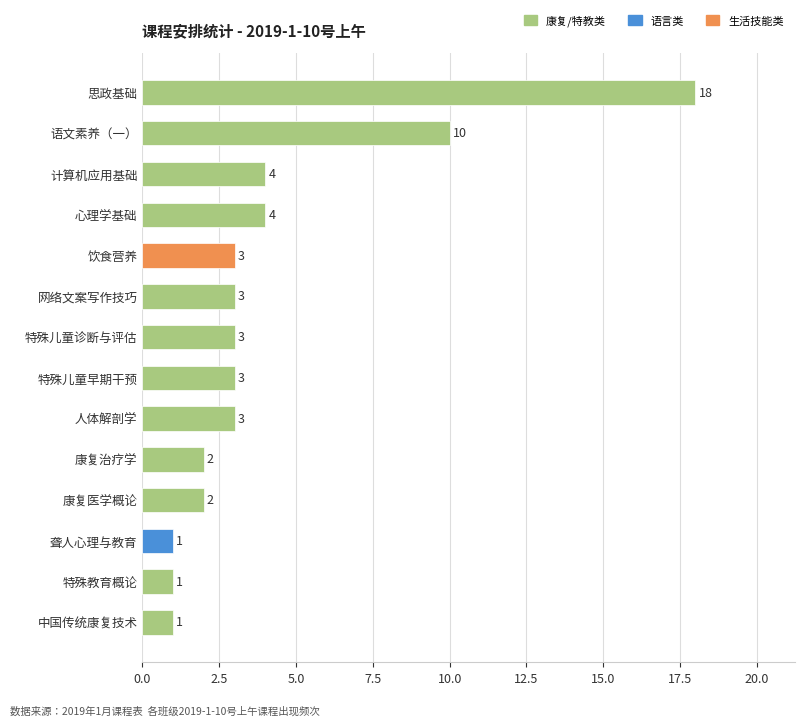

Where is the data nearest to the value 9?

语文素养（一）